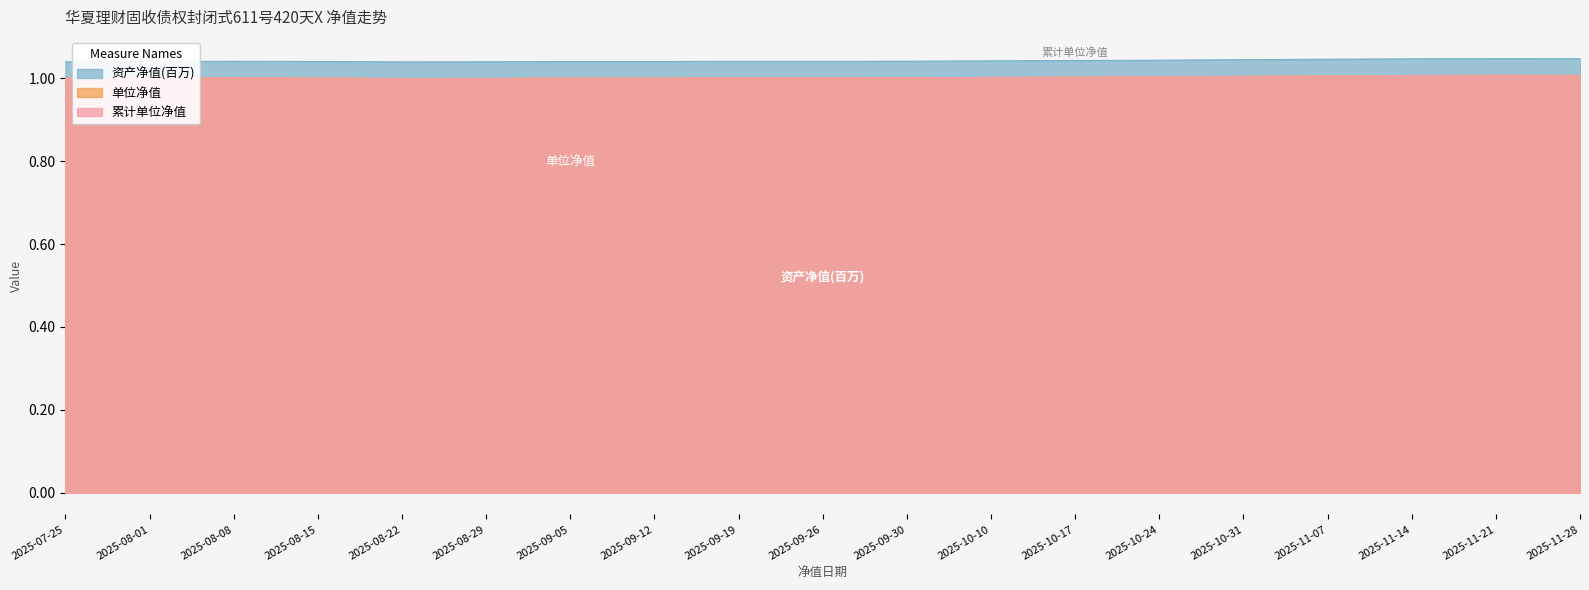

Count the number of categories in the chart.

19